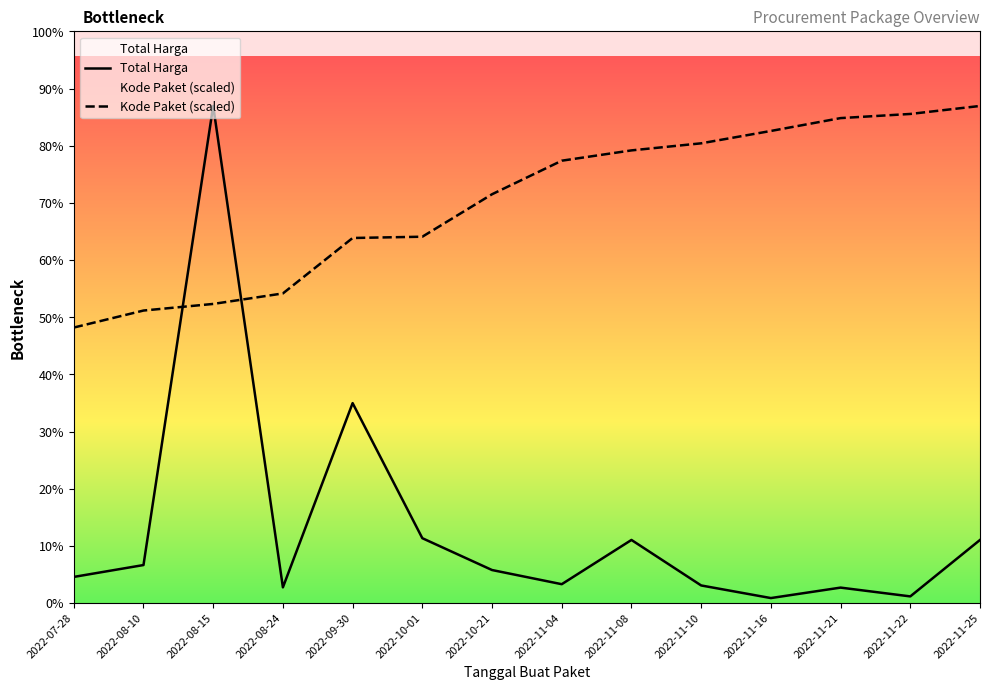

Between 2022-10-21 and 2022-11-04, which series saw the biggest shift?

Kode Paket (scaled)